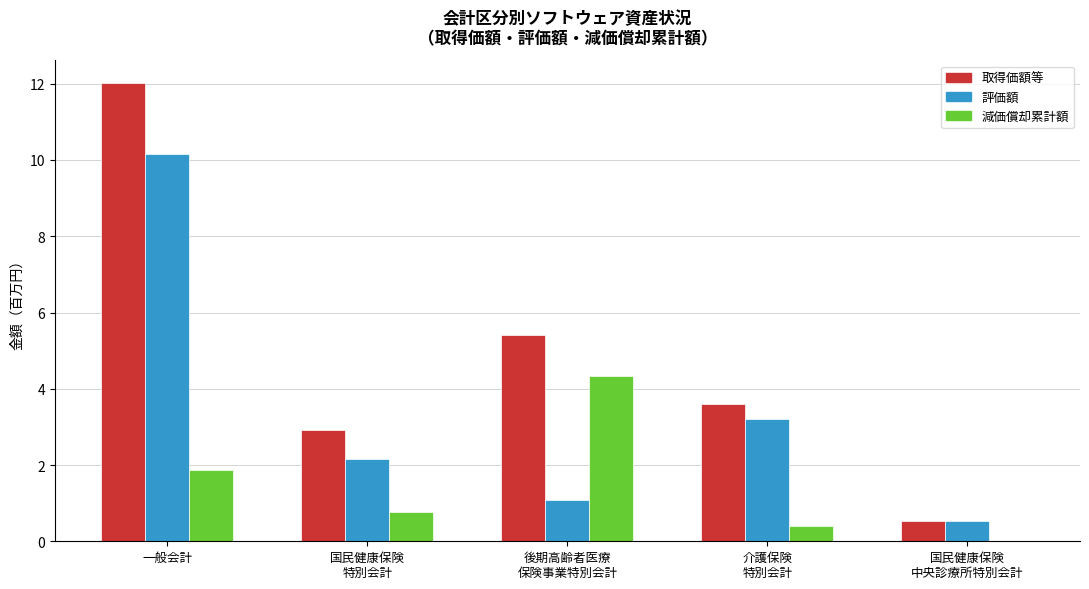

Where is 減価償却累計額 nearest to the value 2?

一般会計